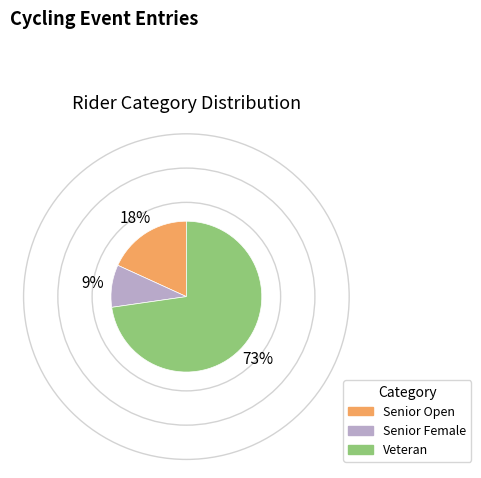

Is there a majority slice in this chart?

Yes